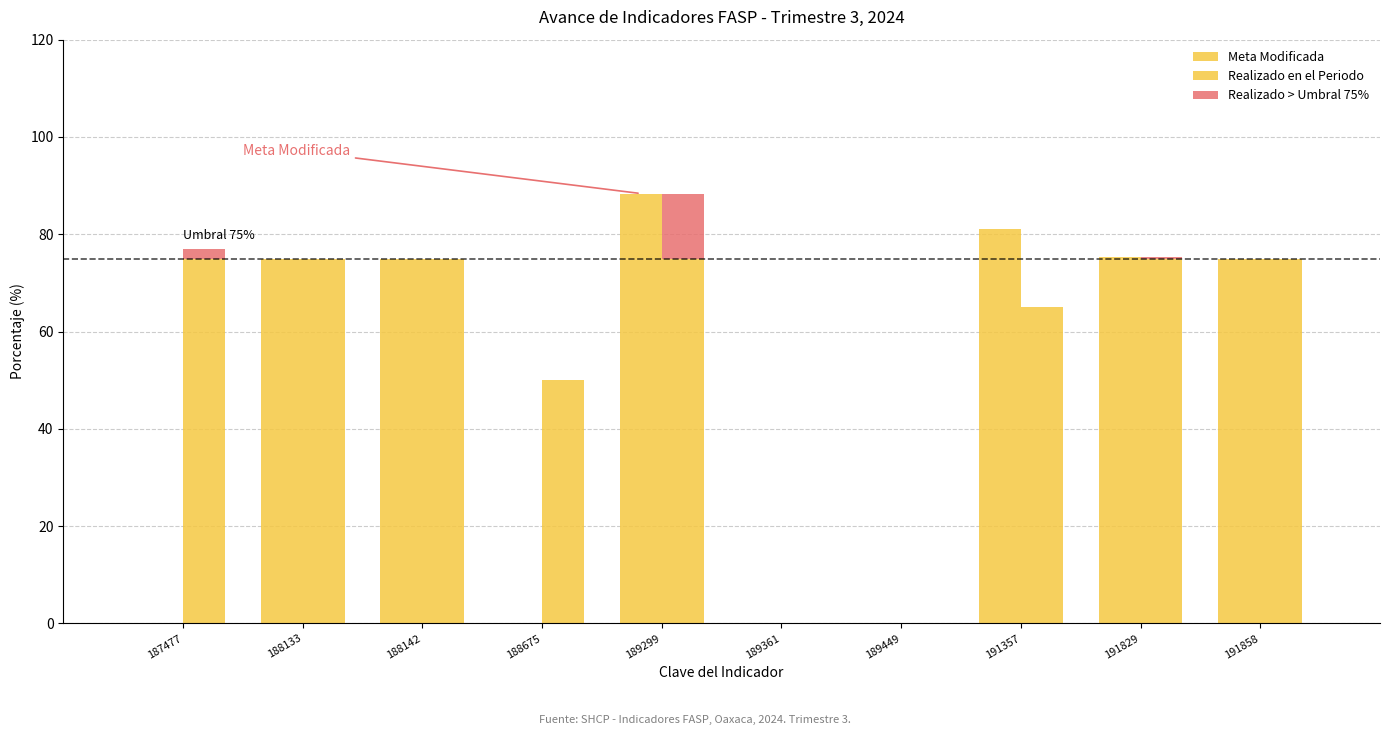

What is the approximate value at 191858?

75.0